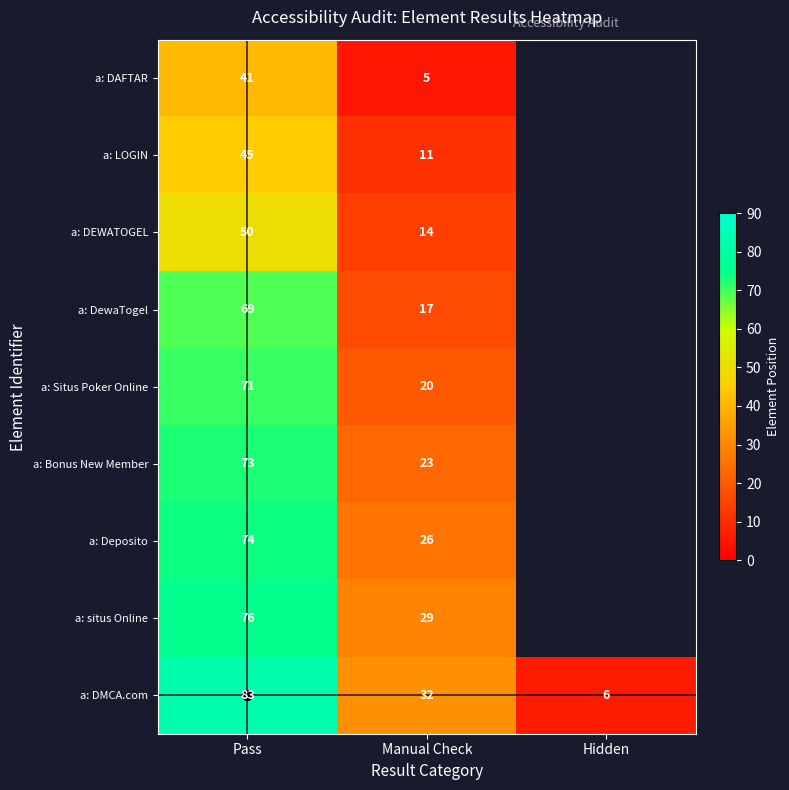

Count the number of data series in this chart.

9